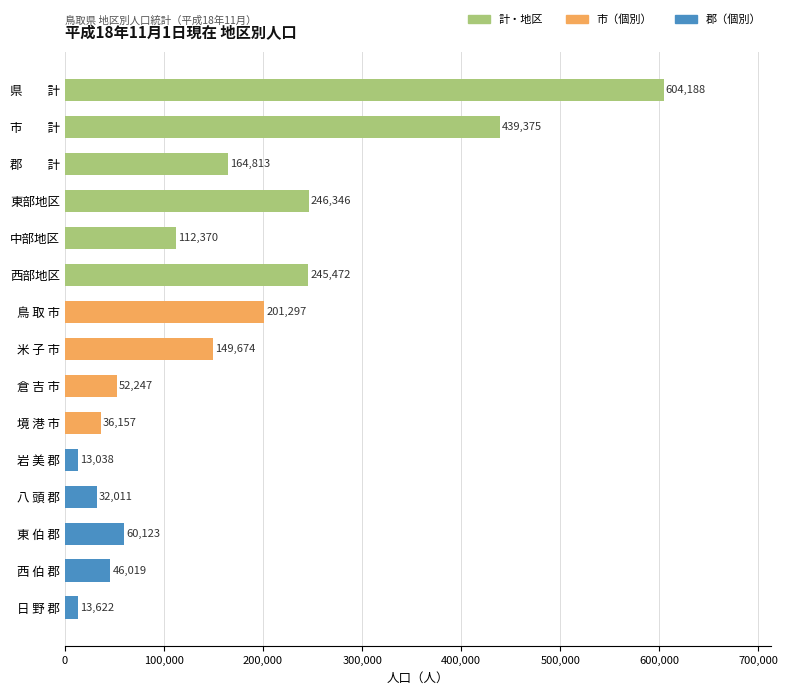

What position from the top is 境 港 市?

10